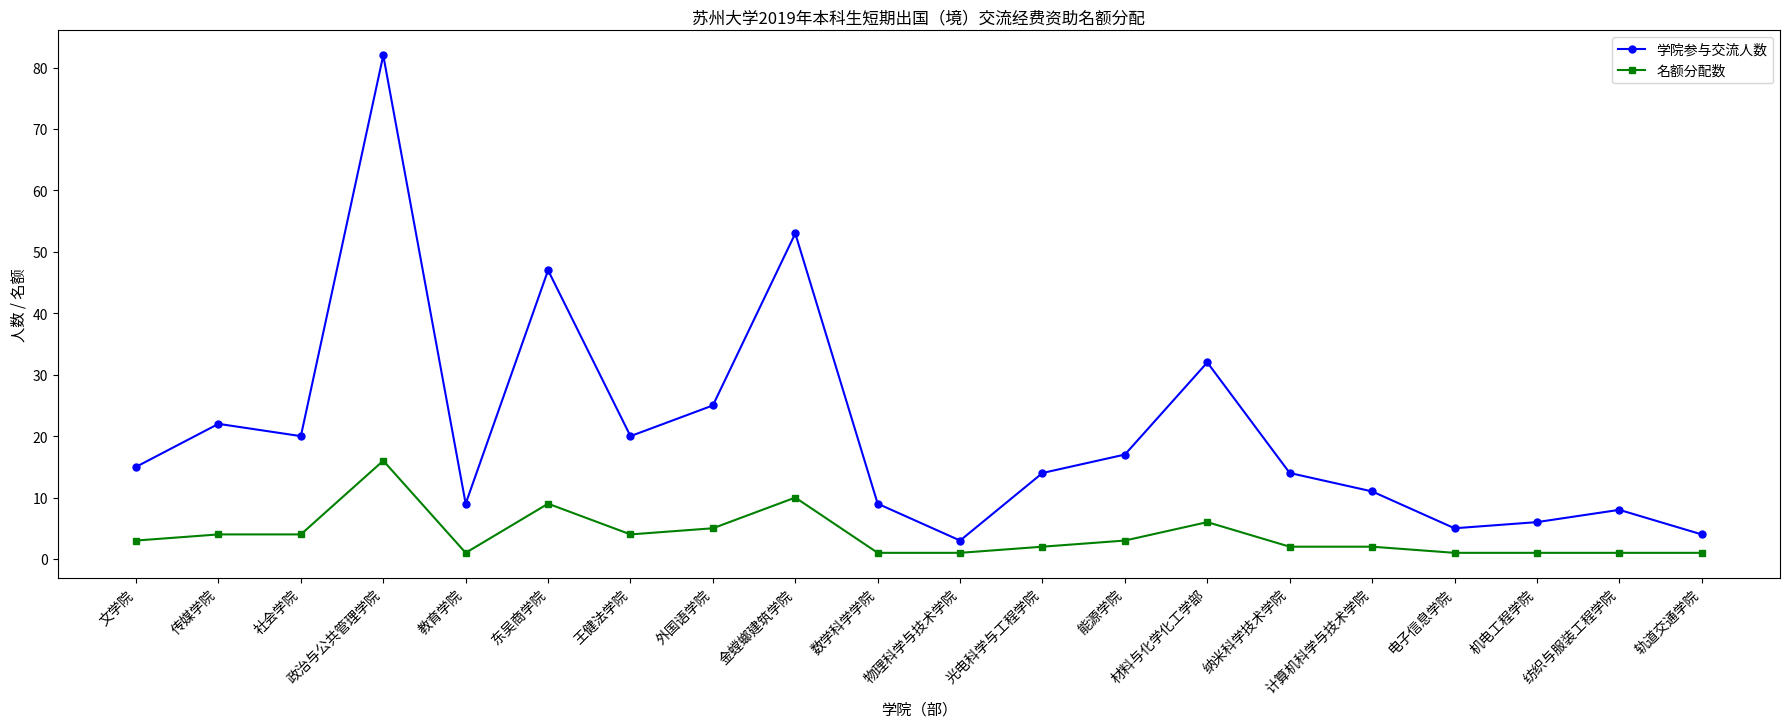

True or false: 名额分配数 and 学院参与交流人数 intersect in this chart.

False